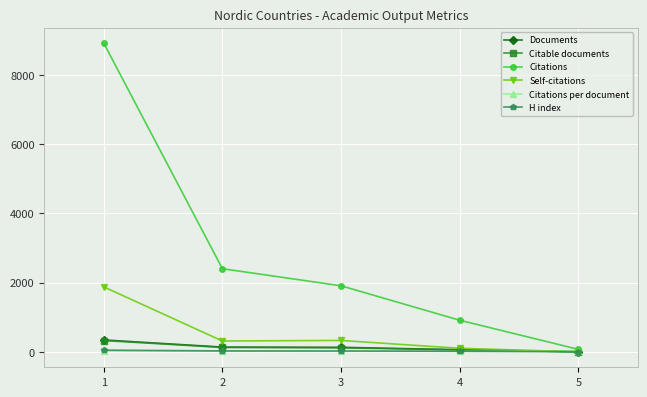

What is the difference between the second highest and second lowest values in the Citable documents series?

70.0